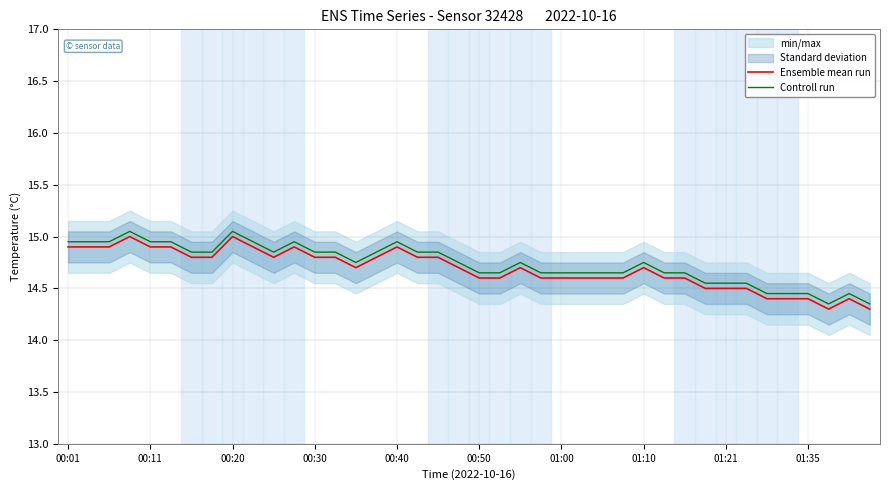

How many lines are shown in the chart?

2